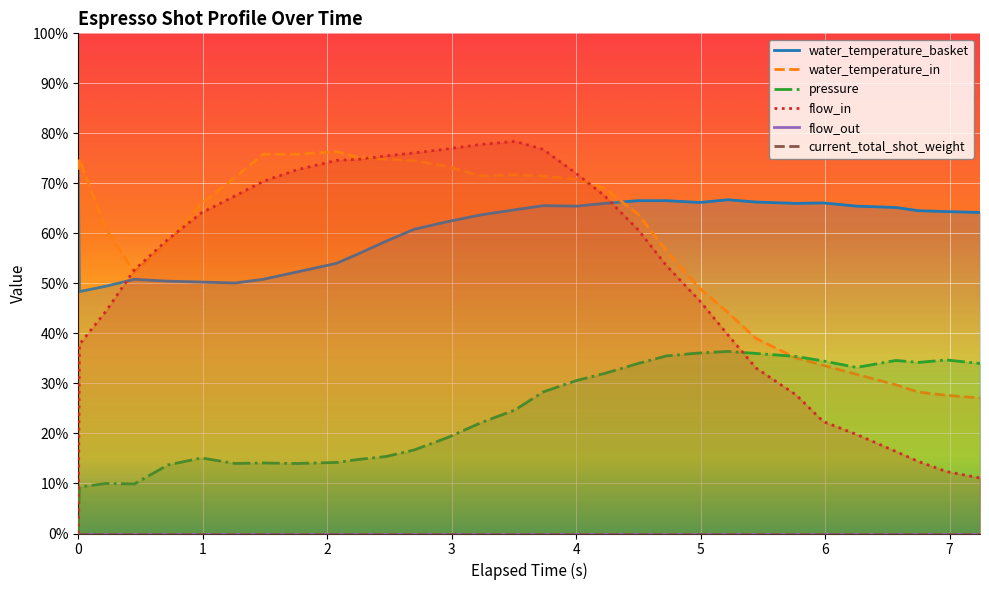

At which category is the sum across all series the highest?

3.735